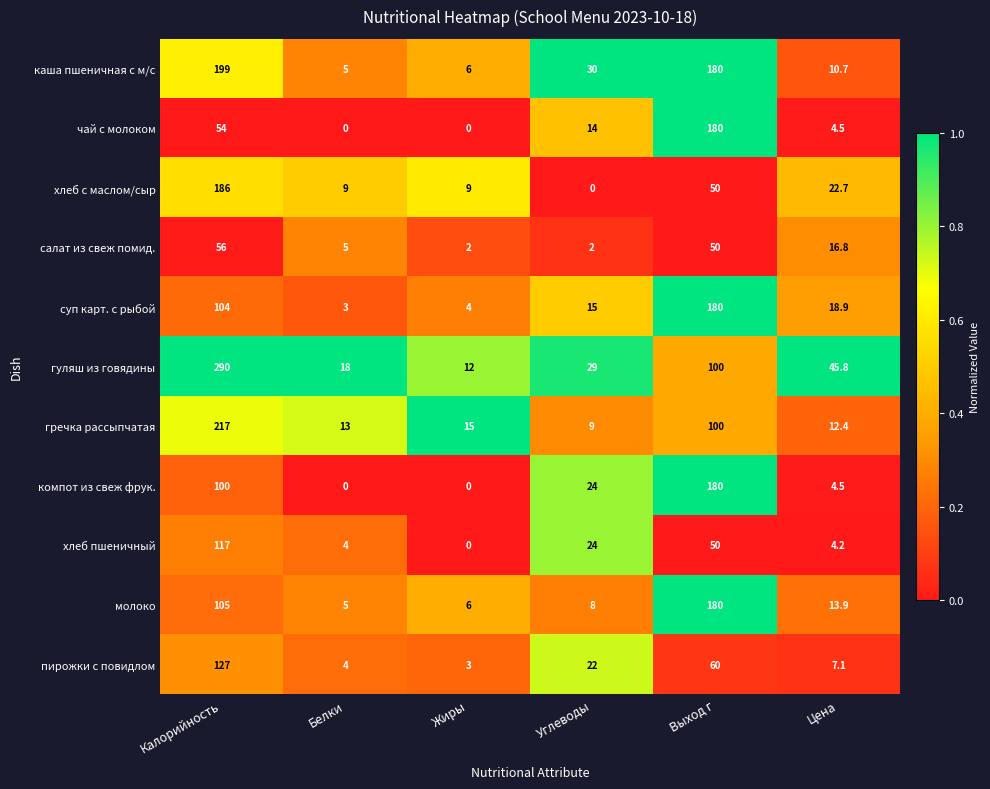

List the labels in order of суп карт. с рыбой value, largest first.

Выход г, Калорийность, Цена, Углеводы, Жиры, Белки